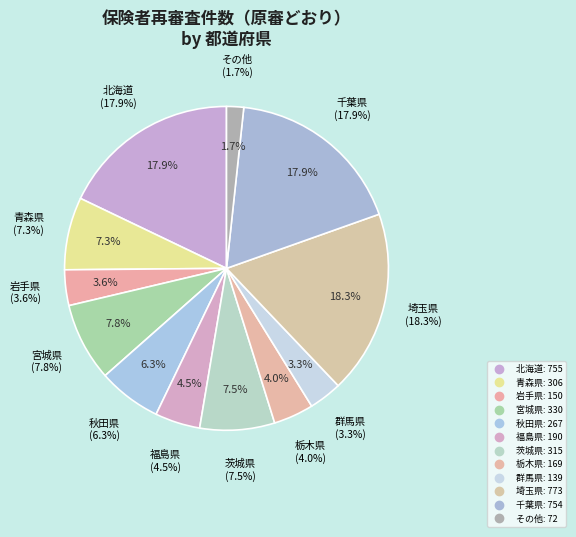

The 秋田県 slice represents 6% of the pie. True or false?

True